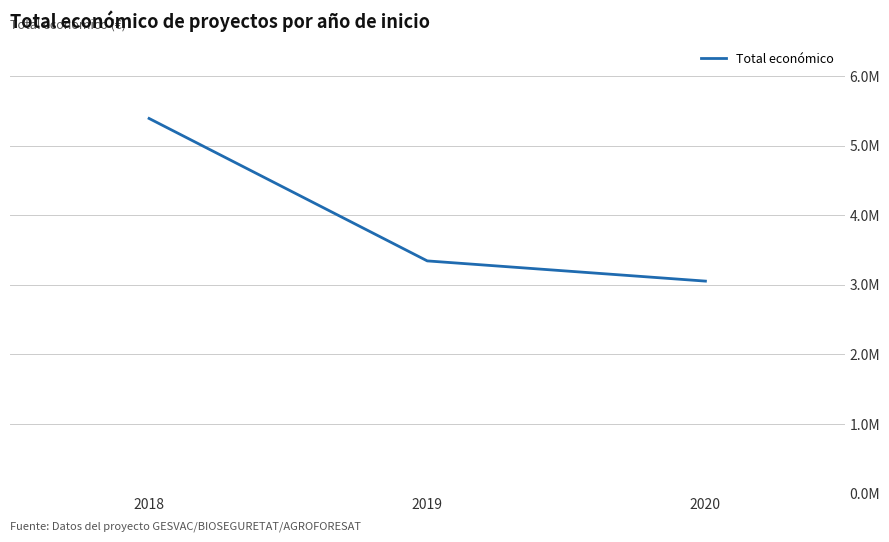

Which label corresponds to the smallest value in the chart?

2020